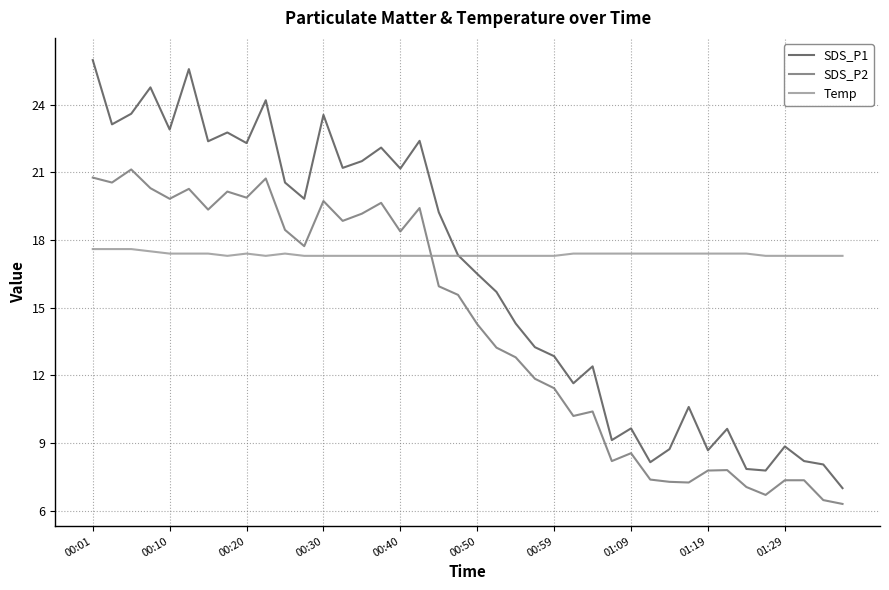

What is the greatest value displayed?

26.0